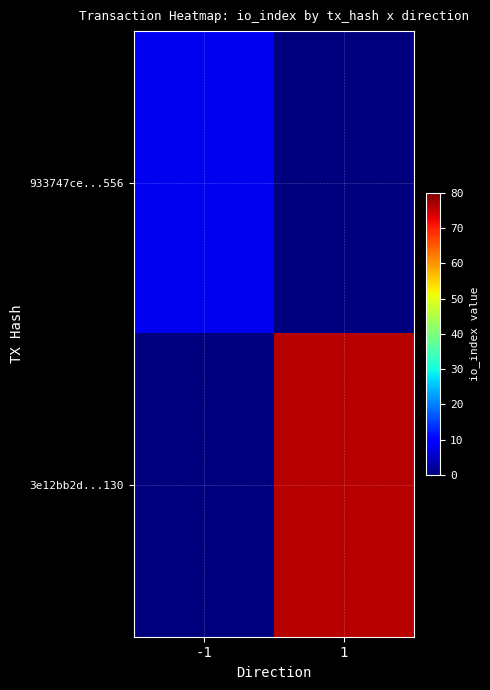

How many series are shown in this chart?

2